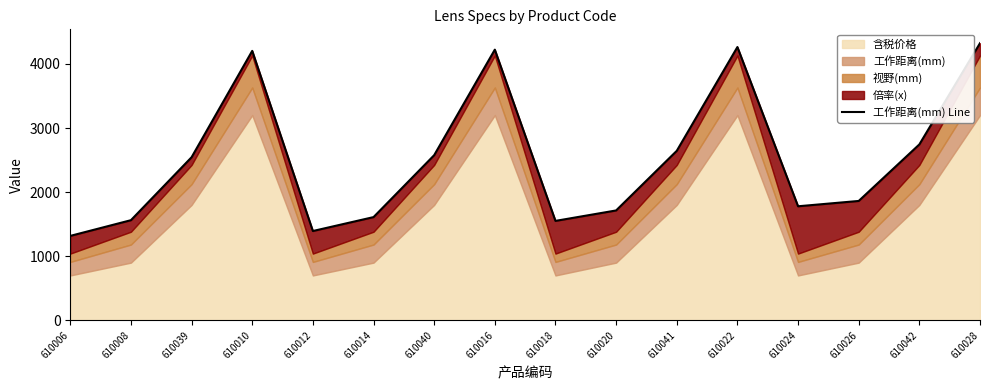

Rank the categories by value from lowest to highest.

610006, 610012, 610018, 610008, 610014, 610020, 610024, 610026, 610039, 610040, 610041, 610042, 610010, 610016, 610022, 610028